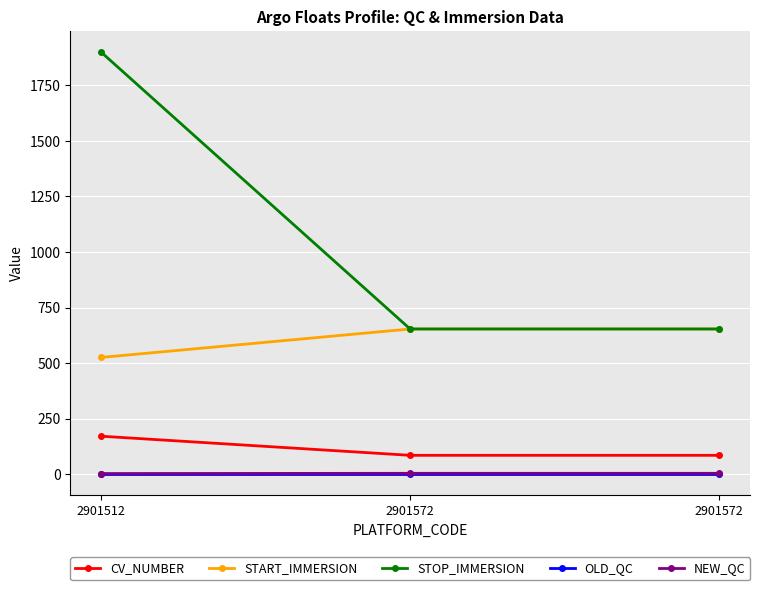

What are all the series names shown in the legend?

CV_NUMBER, START_IMMERSION, STOP_IMMERSION, OLD_QC, NEW_QC